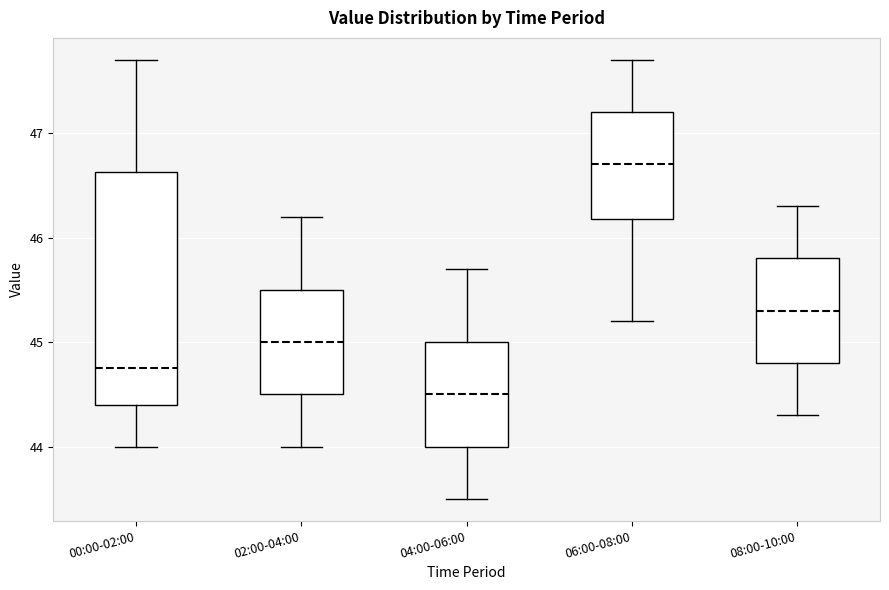

Which box's median line is the lowest?

04:00-06:00